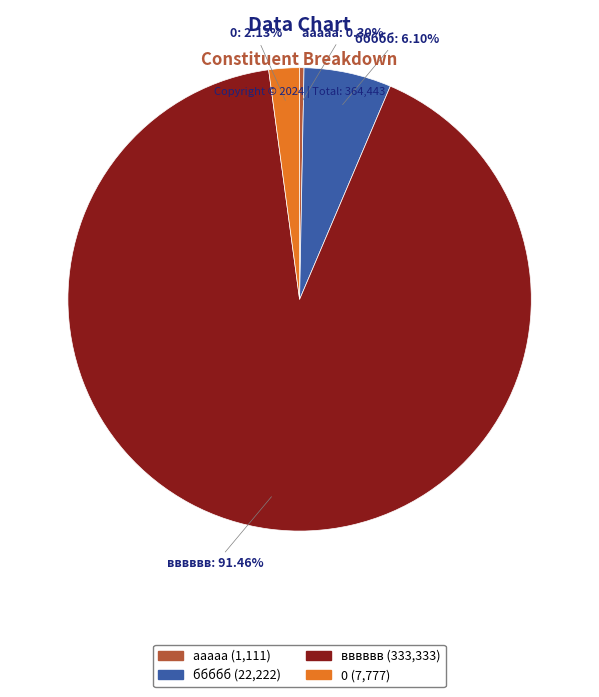

To the nearest percent, what is the combined percentage of ббббб and ааааа?

6%